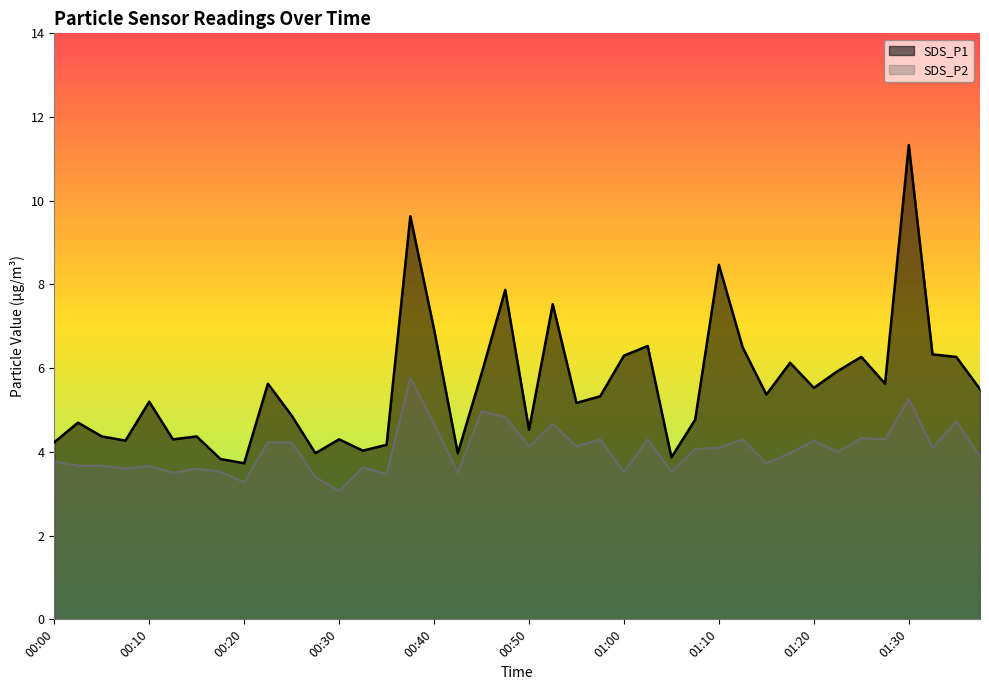

How many categories are shown in the chart?

40